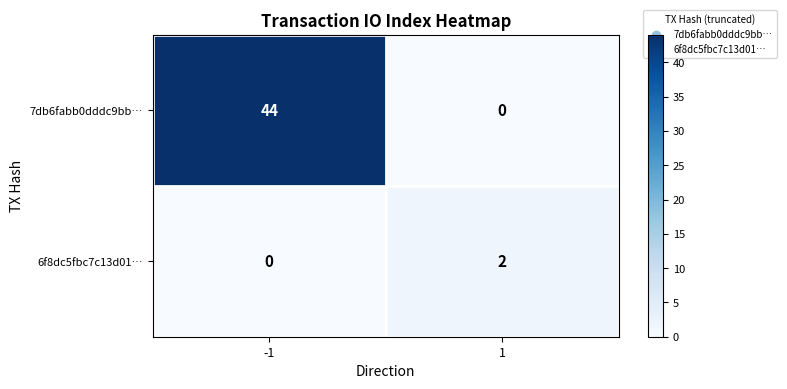

At how many categories does at least one series exceed 35?

1